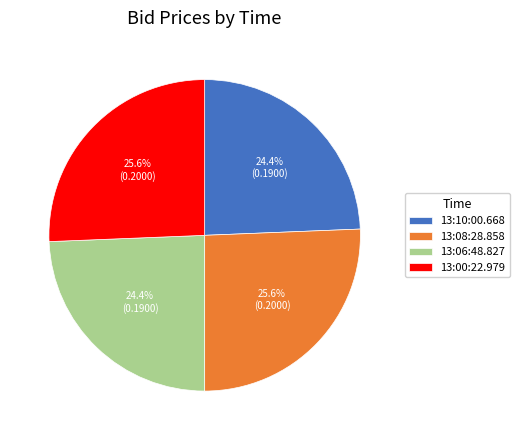

Which has a higher value, 13:06:48.827 or 13:00:22.979?

13:00:22.979